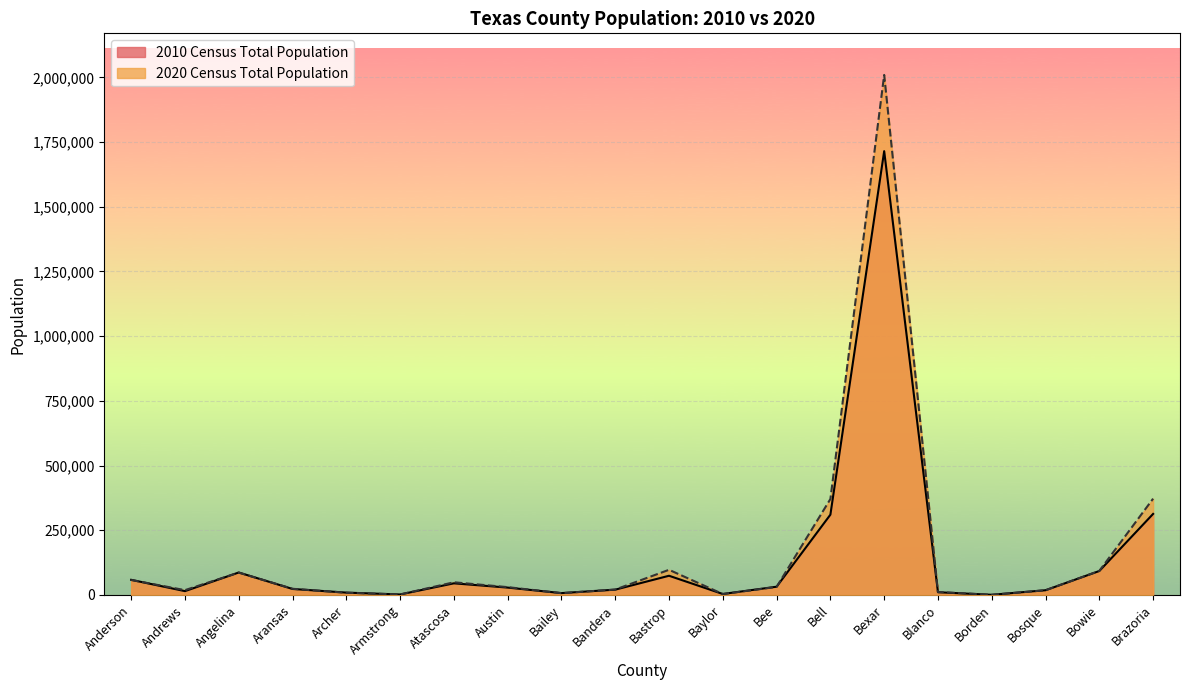

Reading left to right, what are all the values shown in this chart?

2010 Census Total Population: Anderson=58458	Andrews=14786	Angelina=86771	Aransas=23158	Archer=9054	Armstrong=1901	Atascosa=44911	Austin=28417	Bailey=7165	Bandera=20485	Bastrop=74171	Baylor=3726	Bee=31861	Bell=310235	Bexar=1714773	Blanco=10497	Borden=641	Bosque=18212	Bowie=92565	Brazoria=313166
2020 Census Total Population: Anderson=57922	Andrews=18610	Angelina=86395	Aransas=23830	Archer=8560	Armstrong=1848	Atascosa=48981	Austin=30167	Bailey=6904	Bandera=20851	Bastrop=97216	Baylor=3465	Bee=31047	Bell=370647	Bexar=2009324	Blanco=11374	Borden=631	Bosque=18235	Bowie=92893	Brazoria=372031